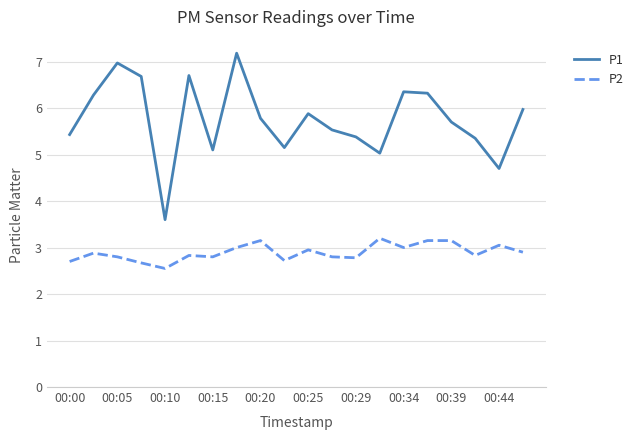

Which series has the largest total across all categories?

P1